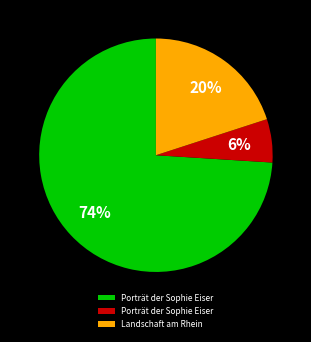

How many slices are in this pie chart?

3